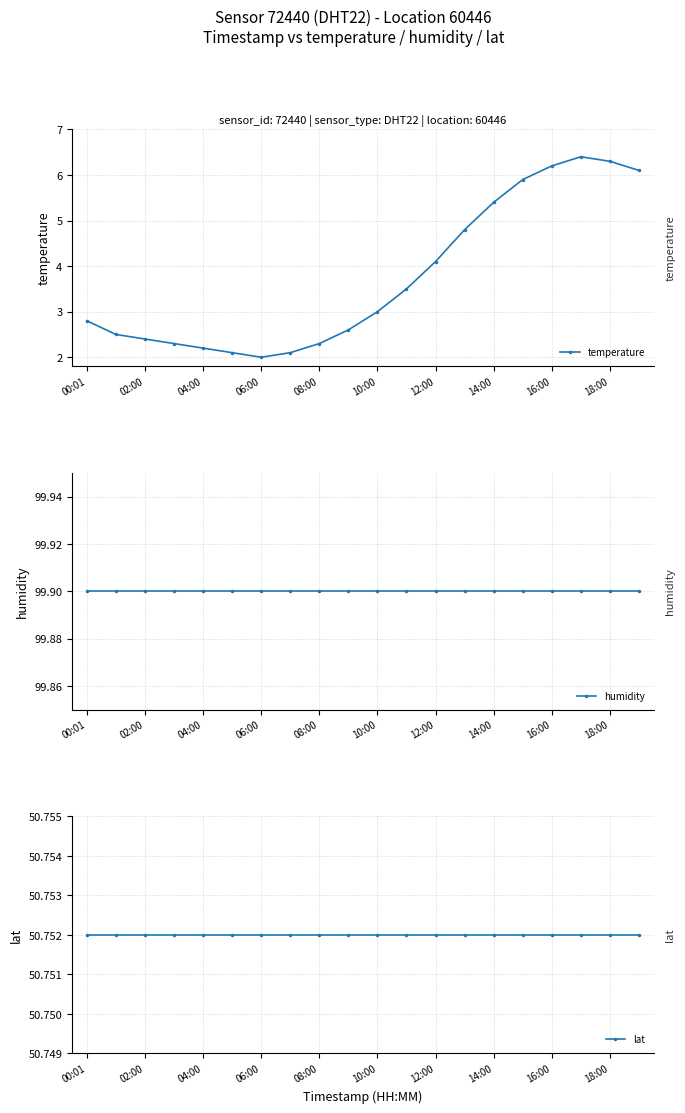

The temperature series shows 1.5 at 18:00. True or false?

False